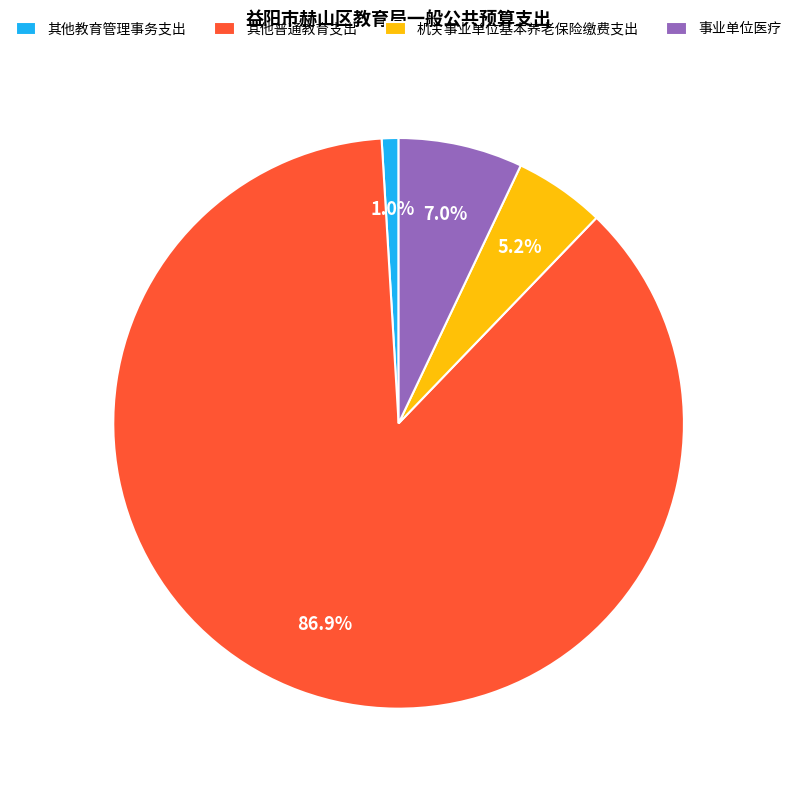

How many segments does this pie chart have?

4